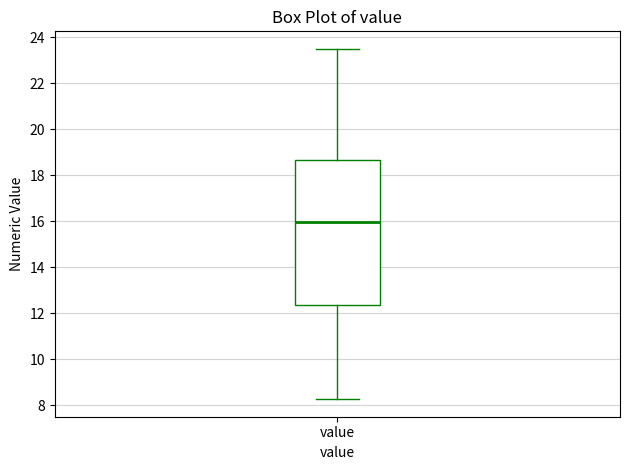

Where does the upper whisker of the box for value end on the y-axis? The values are not printed on the chart, so give them approximately, as read against the axis.

23.6